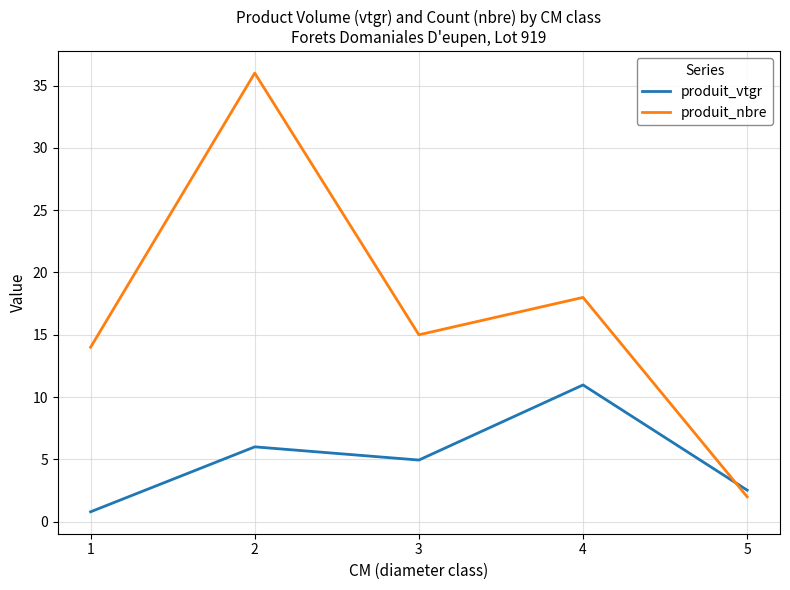

What is the sum of the produit_vtgr values at 2 and 5?

8.5